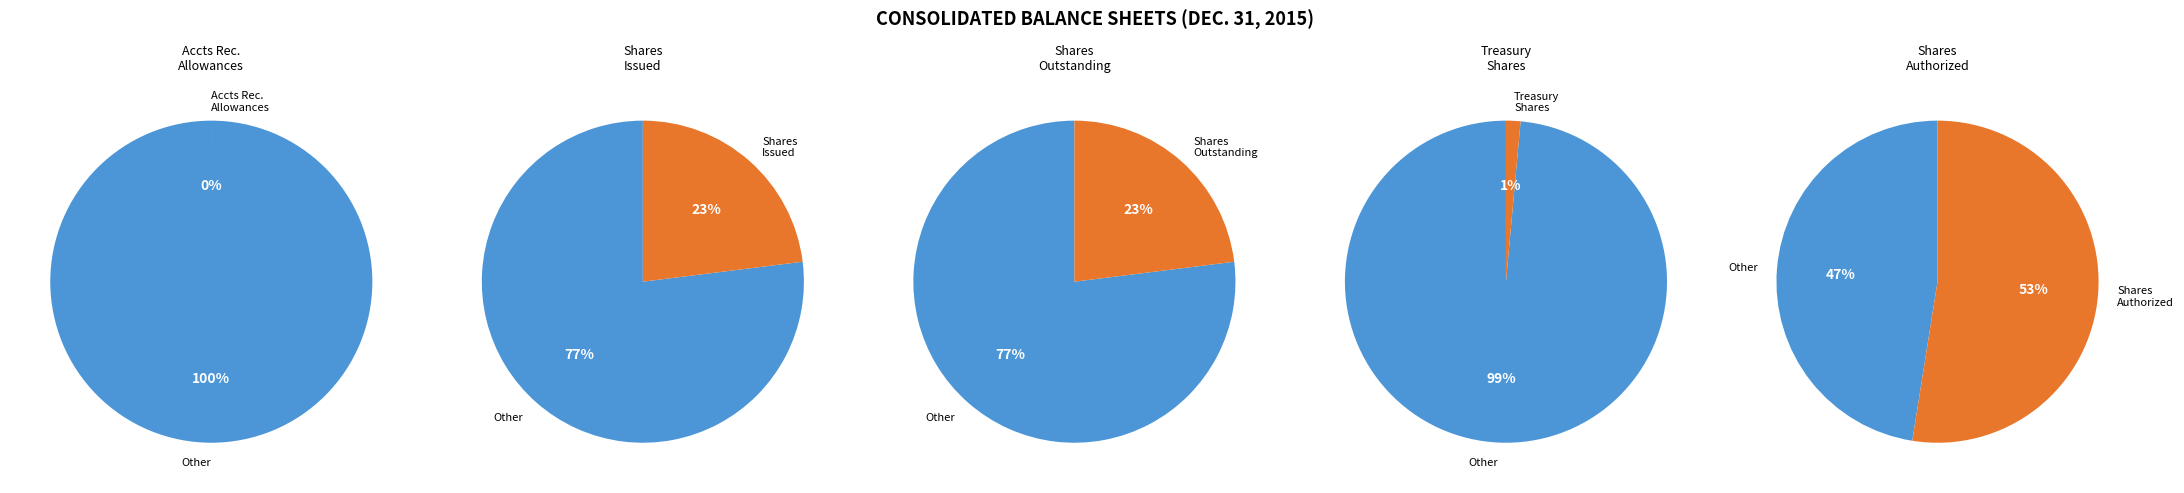

The Common stock, shares outstanding slice represents 23% of the pie. True or false?

True